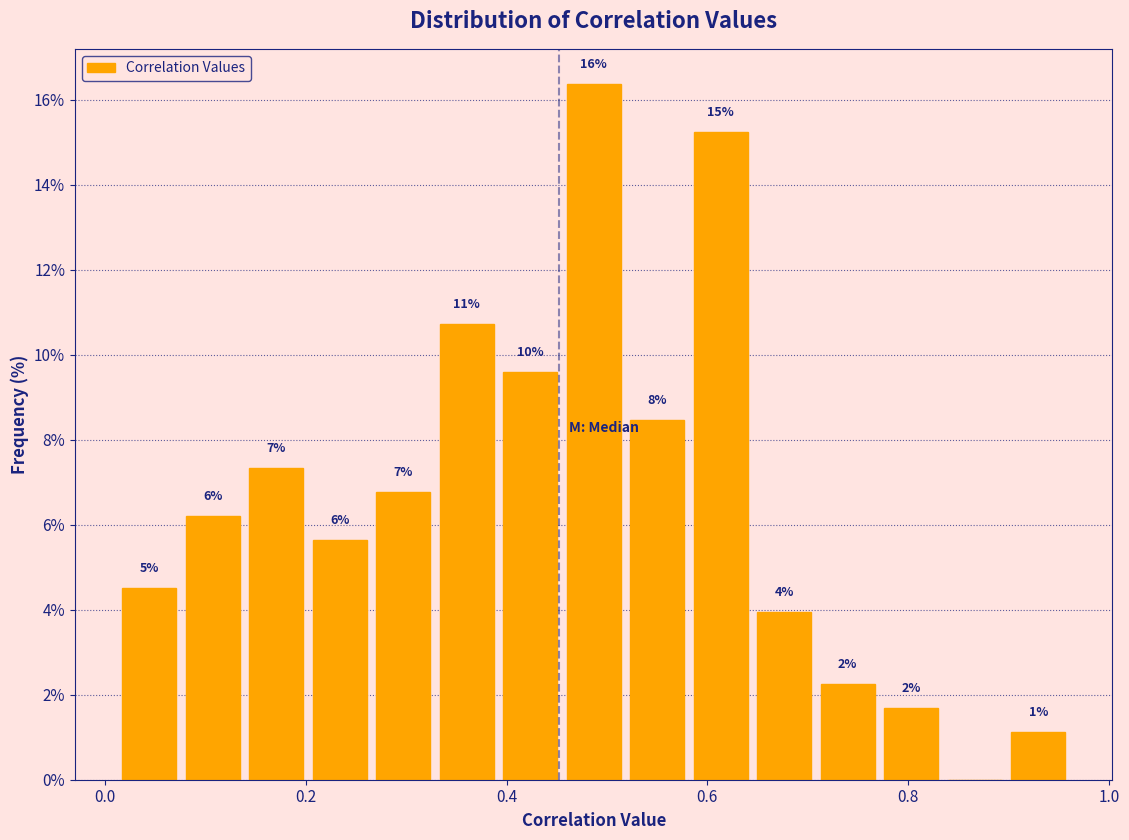

Read against the x-axis, roughly where is the centre of the tallest bar?

0.48